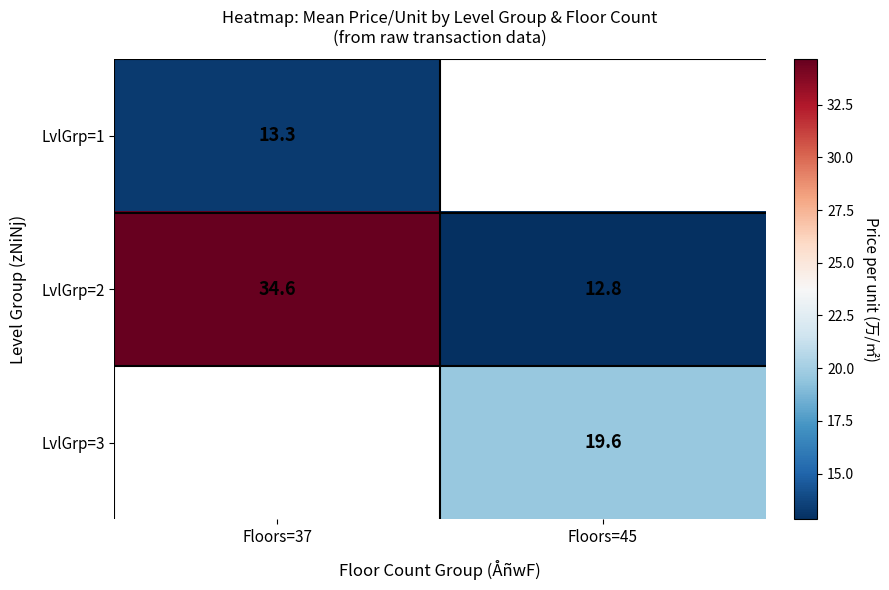

Is the value of LvlGrp=3 at Floors=45 greater than the value of LvlGrp=2 at Floors=37?

No